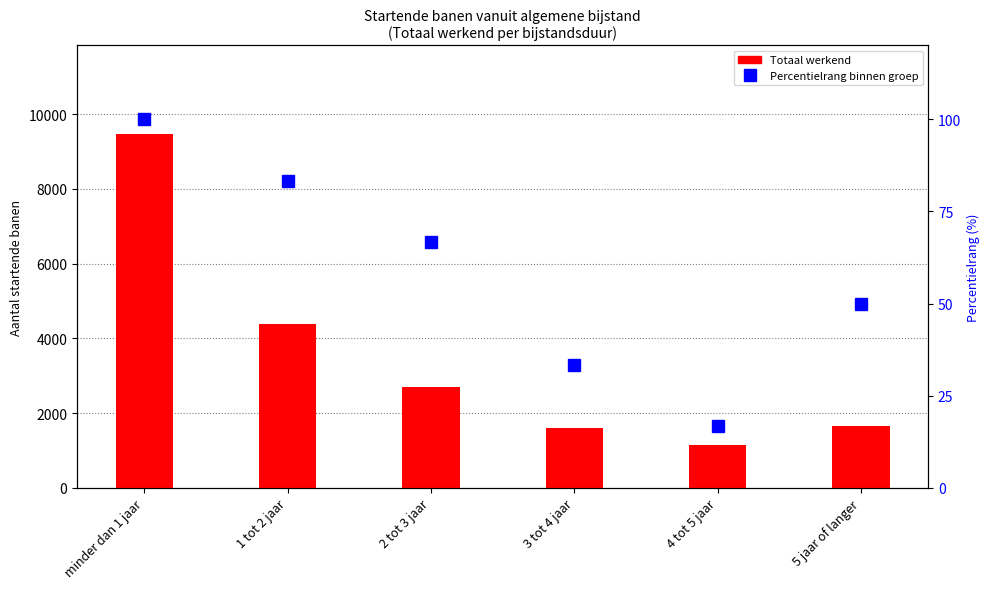

What are all the series names shown in the legend?

Totaal werkend, Percentielrang binnen groep